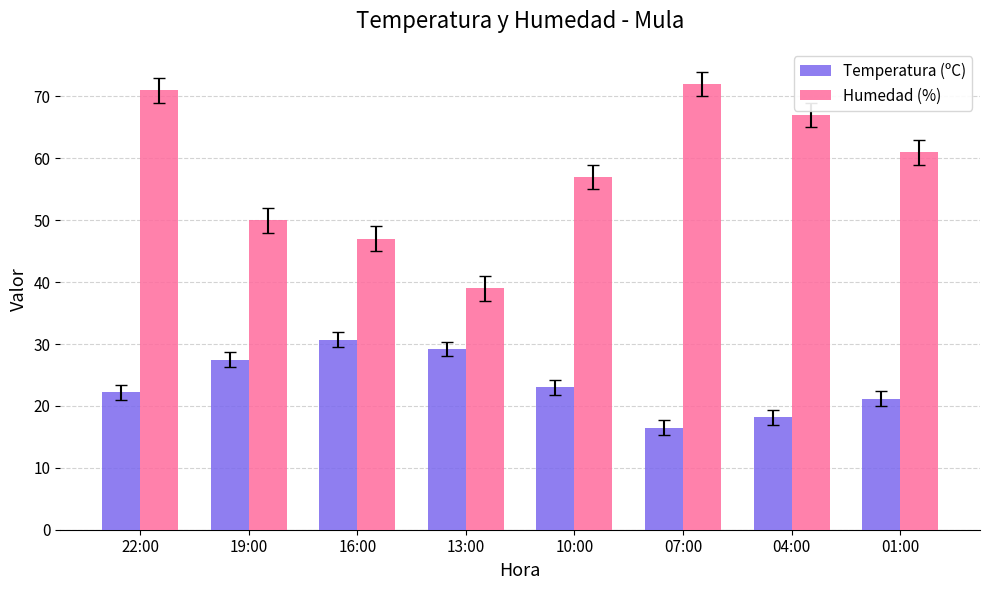

Which series changed the most between 19:00 and 01:00?

Humedad (%)